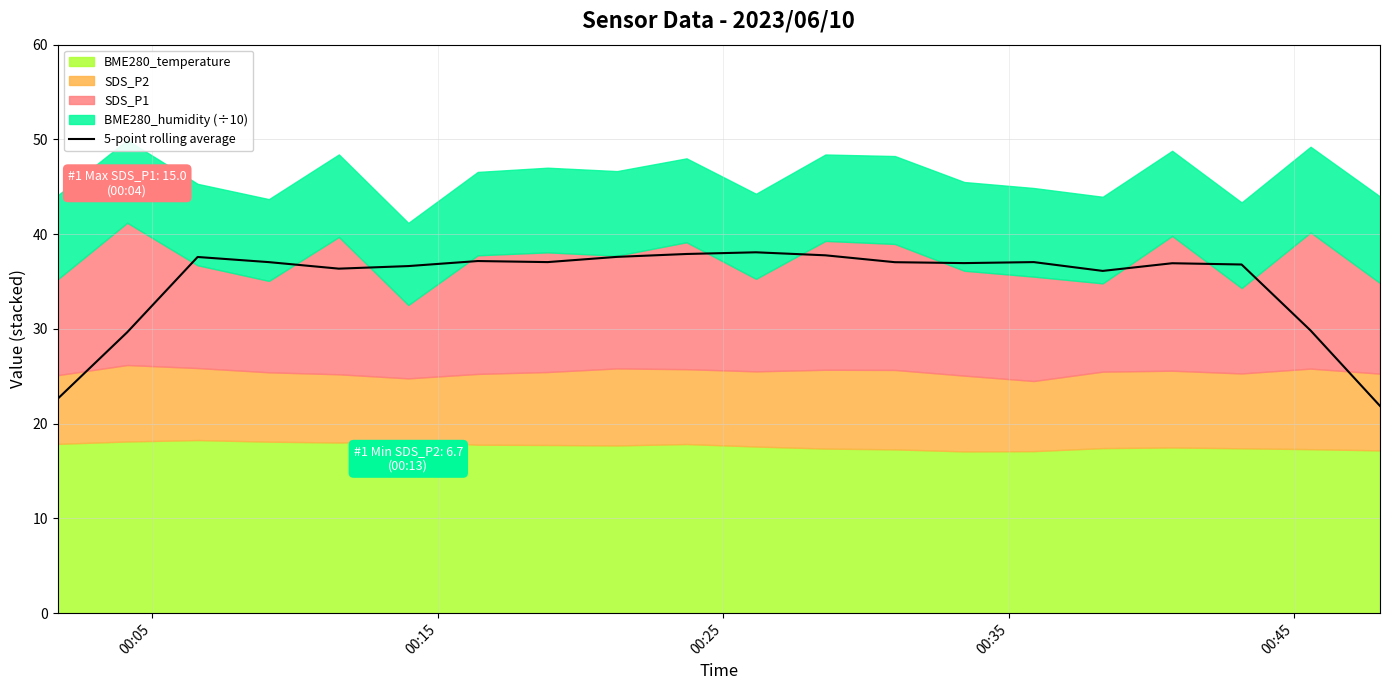

What is the value of the 18th point from the left?

36.8